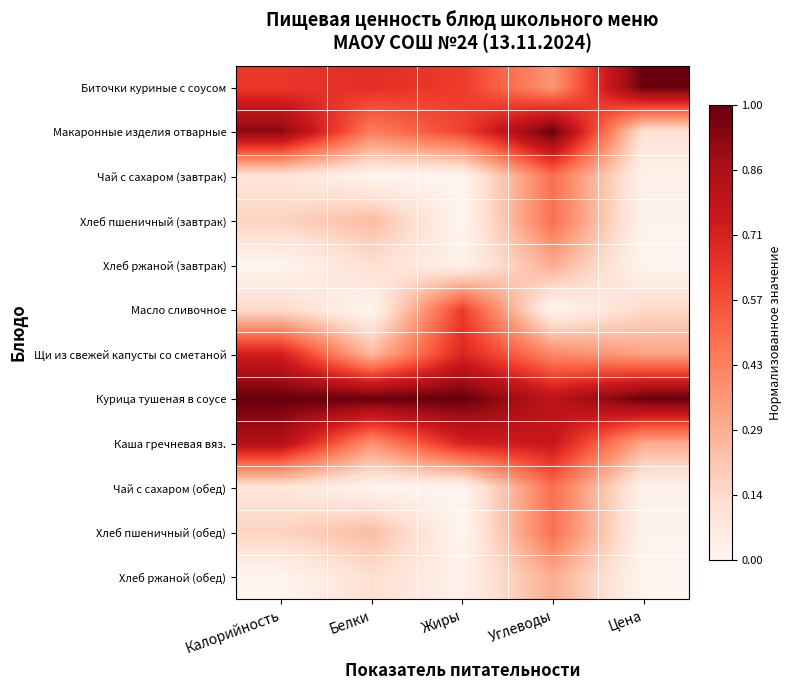

Reading left to right, list all the values displayed in this chart.

Биточки куриные с соусом: Калорийность=0.6	Белки=0.7	Жиры=0.6	Углеводы=0.4	Цена=1.0
Макаронные изделия отварные: Калорийность=0.9	Белки=0.4	Жиры=0.6	Углеводы=1.0	Цена=0.1
Чай с сахаром (завтрак): Калорийность=0.1	Белки=0.0	Жиры=0.0	Углеводы=0.5	Цена=0.0
Хлеб пшеничный (завтрак): Калорийность=0.2	Белки=0.2	Жиры=0.0	Углеводы=0.5	Цена=0.0
Хлеб ржаной (завтрак): Калорийность=0.0	Белки=0.1	Жиры=0.0	Углеводы=0.3	Цена=0.0
Масло сливочное: Калорийность=0.1	Белки=0.0	Жиры=0.6	Углеводы=0.0	Цена=0.1
Щи из свежей капусты со сметаной: Калорийность=0.7	Белки=0.3	Жиры=0.7	Углеводы=0.4	Цена=0.3
Курица тушеная в соусе: Калорийность=1.0	Белки=1.0	Жиры=1.0	Углеводы=0.8	Цена=1.0
Каша гречневая вяз.: Калорийность=0.8	Белки=0.4	Жиры=0.7	Углеводы=0.8	Цена=0.3
Чай с сахаром (обед): Калорийность=0.1	Белки=0.0	Жиры=0.0	Углеводы=0.5	Цена=0.0
Хлеб пшеничный (обед): Калорийность=0.2	Белки=0.2	Жиры=0.0	Углеводы=0.5	Цена=0.0
Хлеб ржаной (обед): Калорийность=0.0	Белки=0.1	Жиры=0.0	Углеводы=0.3	Цена=0.0